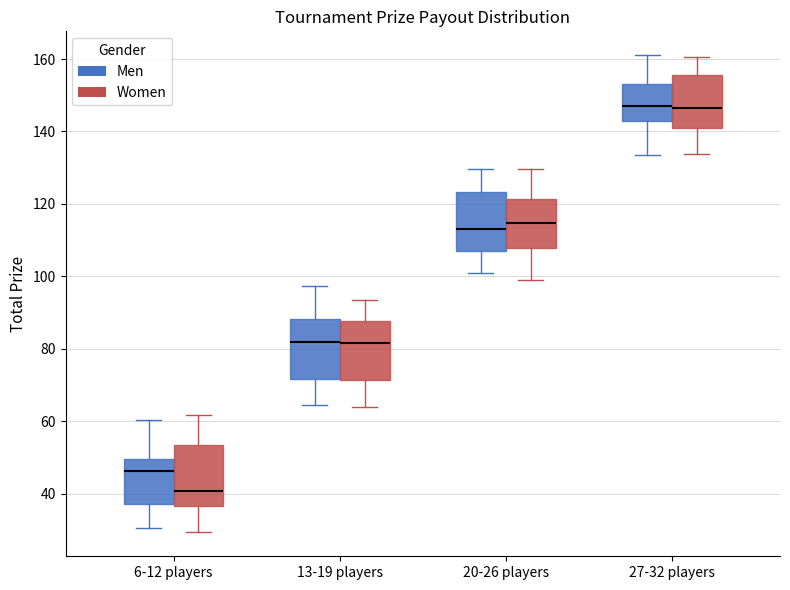

Reading left to right, read every box against the y-axis: the position of its median line, the range the box covers, and the ends of its whiskers. The values are not printed on the chart, so give them approximately, as read against the axis.

6-12 players (Men): median 46, box 38 to 50, whiskers 30 to 60
6-12 players (Women): median 40, box 36 to 54, whiskers 30 to 62
13-19 players (Men): median 82, box 72 to 88, whiskers 64 to 98
13-19 players (Women): median 82, box 72 to 88, whiskers 64 to 94
20-26 players (Men): median 114, box 108 to 124, whiskers 100 to 130
20-26 players (Women): median 114, box 108 to 122, whiskers 98 to 130
27-32 players (Men): median 146, box 144 to 154, whiskers 134 to 162
27-32 players (Women): median 146, box 142 to 156, whiskers 134 to 160